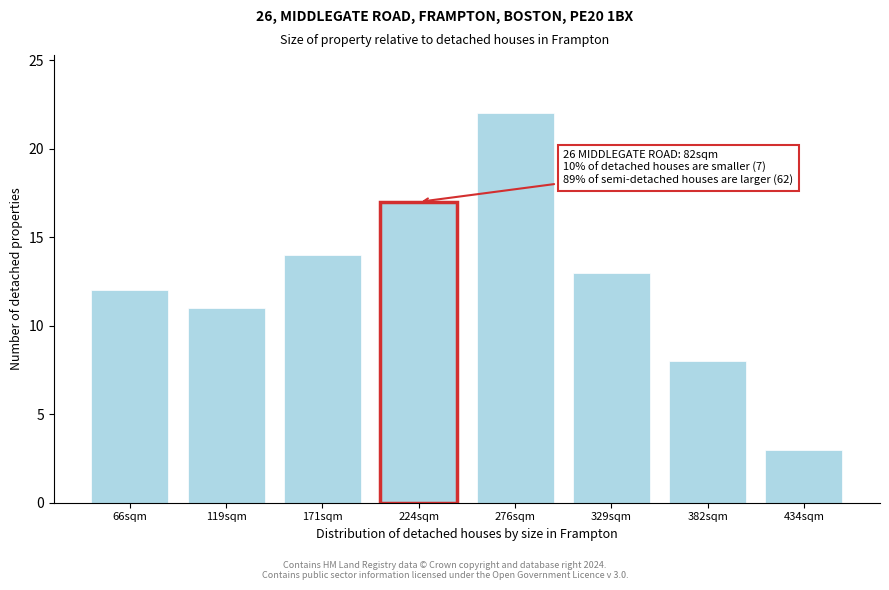

Reading left to right, transcribe all the data shown in this chart.

12	11	14	17	22	13	8	3